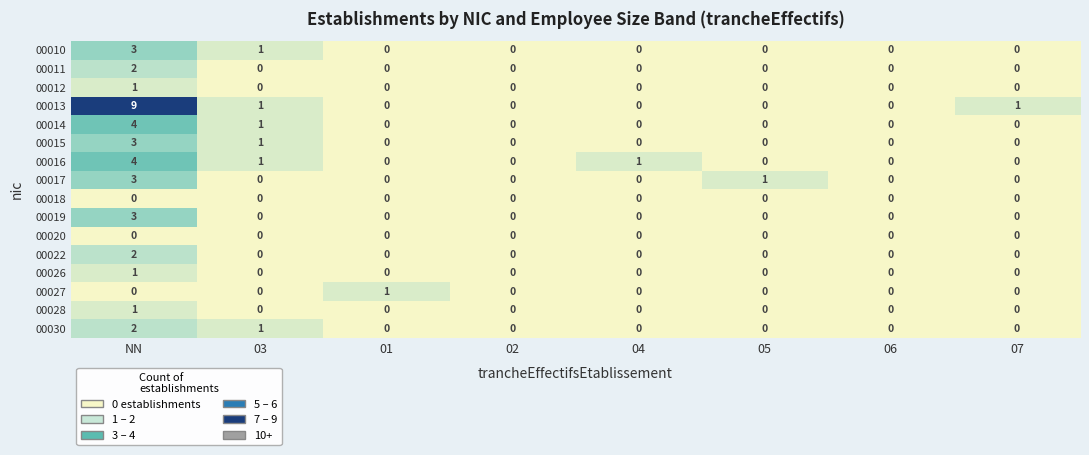

How many values in 00013 are above zero?

3